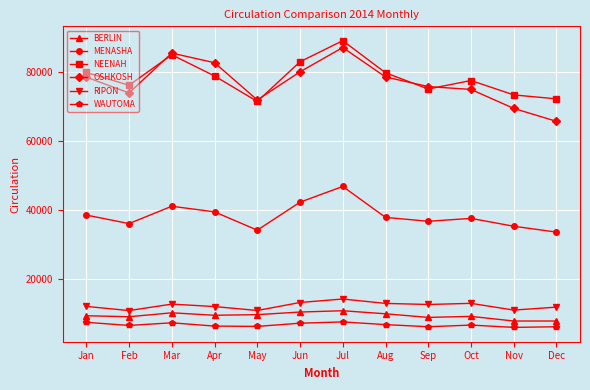

Is it true that MENASHA equals 67703 at Jun?

False